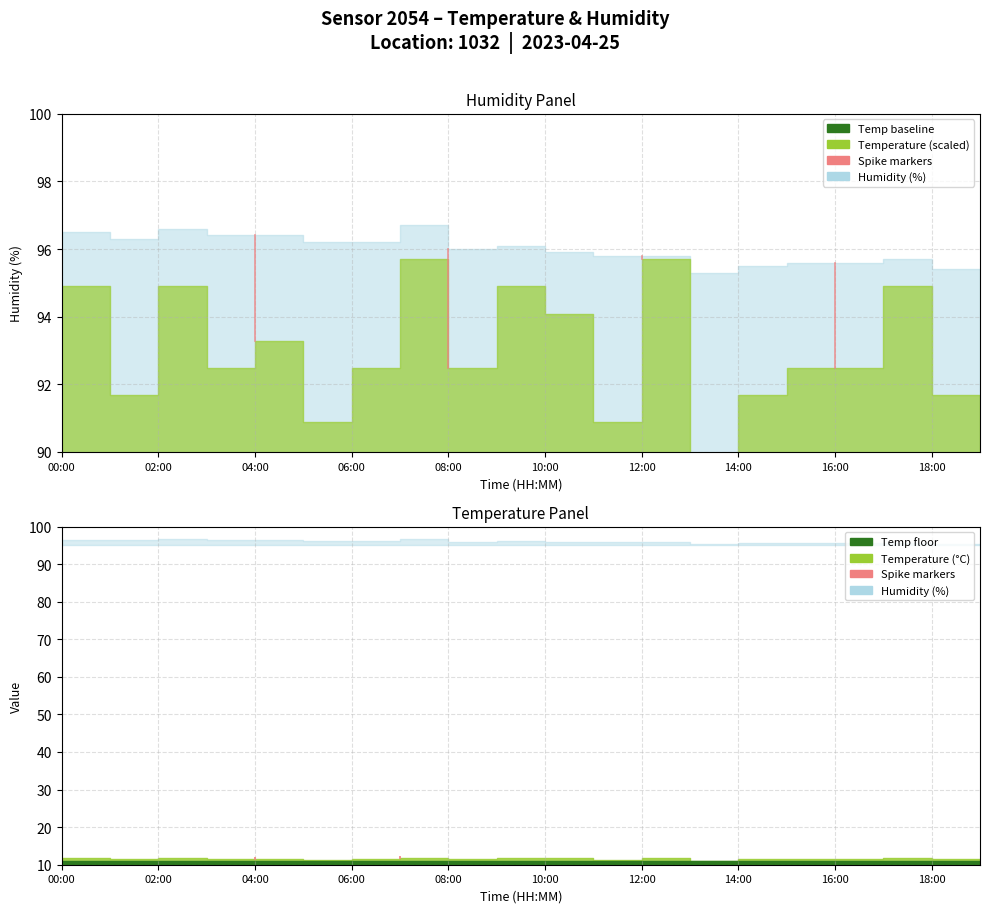

At which category does humidity reach its first local peak?

02:00